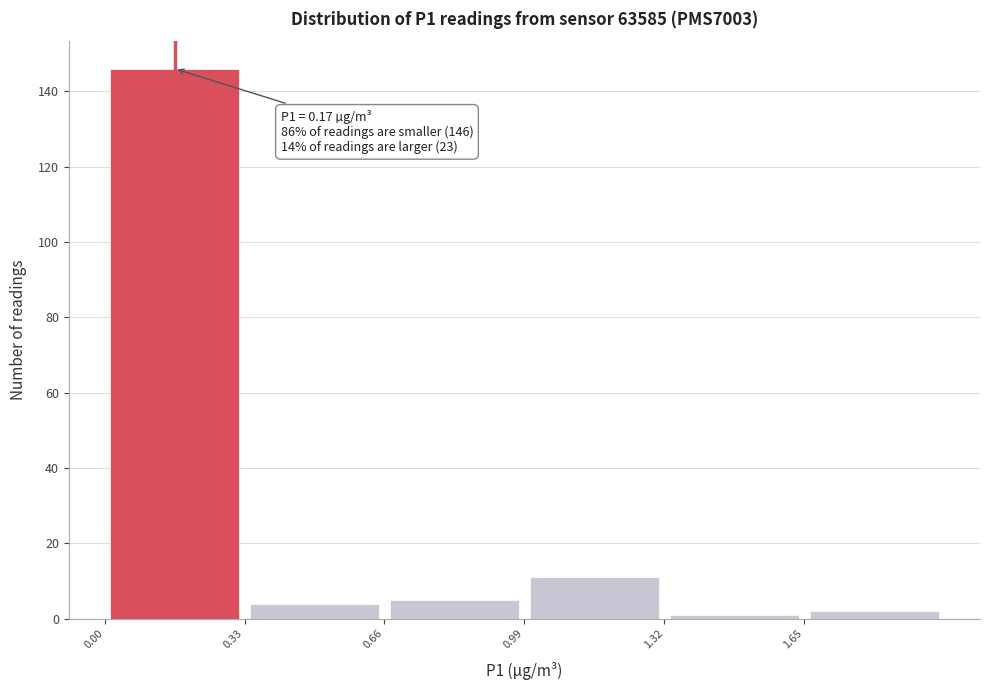

Over which range of the x-axis is the bar tallest?

0.00 to 0.33